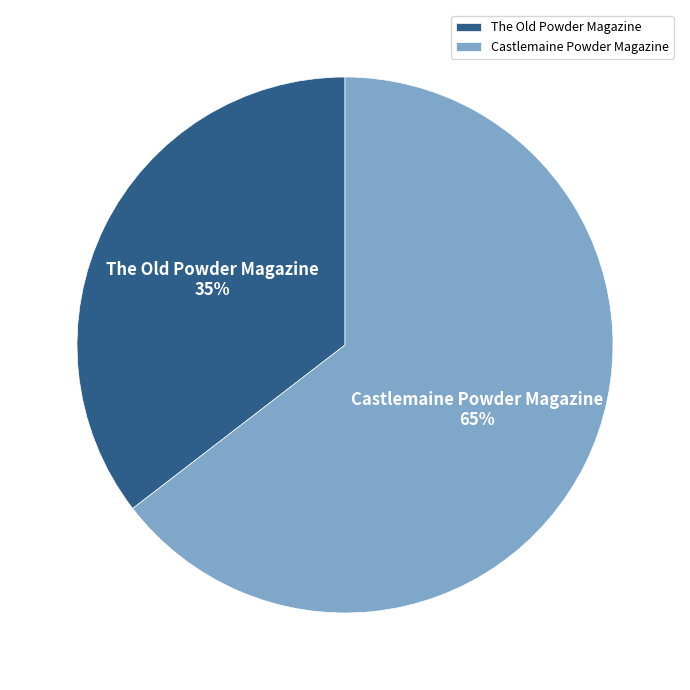

How many slices are in this pie chart?

2